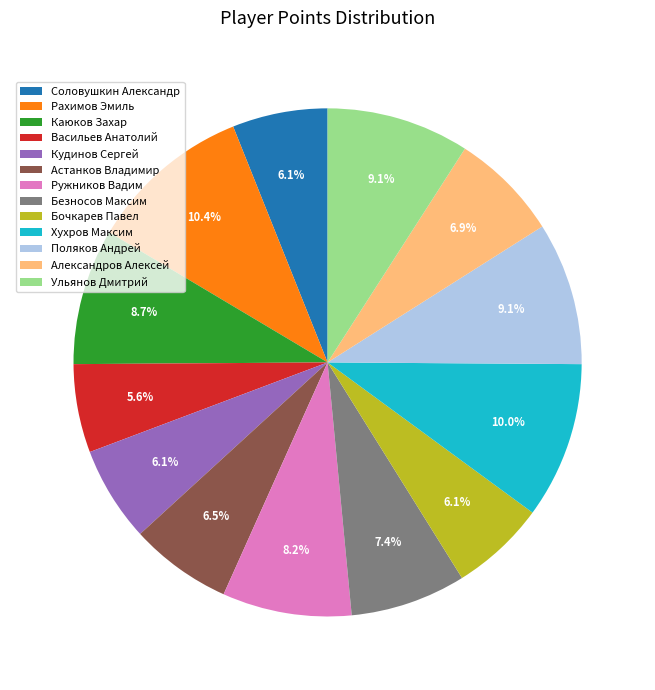

To the nearest percent, what is the difference between the Соловушкин Александр and Александров Алексей slice percentages?

1%